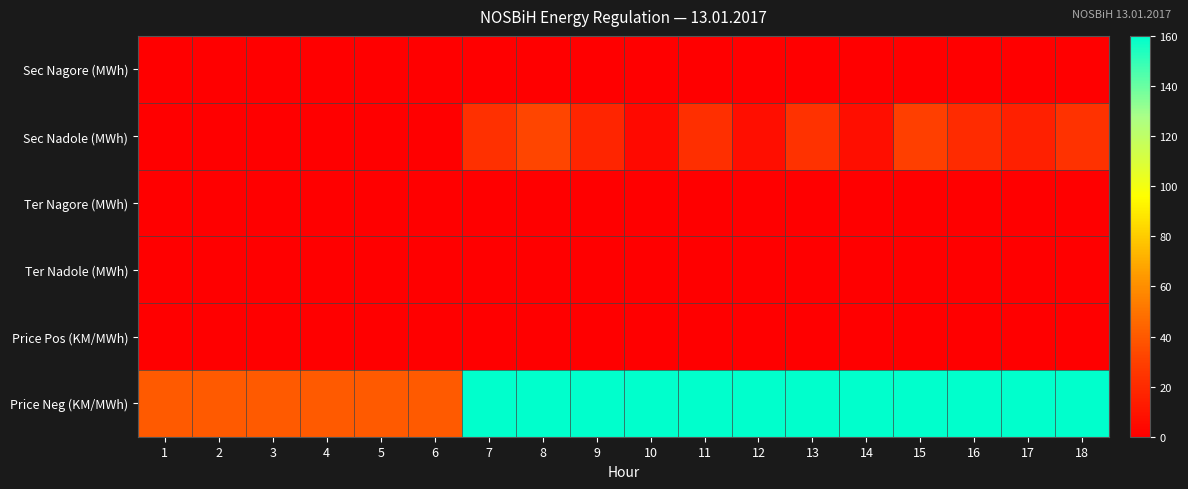

Reading right to left, transcribe all the data shown in this chart.

Sec Nagore (MWh): 18=0.0	17=0.0	16=0.0	15=0.0	14=0.0	13=0.0	12=0.0	11=0.0	10=0.0	9=0.0	8=0.0	7=0.0	6=0.0	5=0.0	4=0.0	3=0.0	2=0.0	1=0.0
Sec Nadole (MWh): 18=23.1	17=15.0	16=20.3	15=29.8	14=7.4	13=23.1	12=7.2	11=22.2	10=4.7	9=17.9	8=31.9	7=23.1	6=0.0	5=0.0	4=0.0	3=0.0	2=0.0	1=0.0
Ter Nagore (MWh): 18=0.0	17=0.0	16=0.0	15=0.0	14=0.0	13=0.0	12=0.0	11=0.0	10=0.0	9=0.0	8=0.0	7=0.0	6=0.0	5=0.0	4=0.0	3=0.0	2=0.0	1=0.0
Ter Nadole (MWh): 18=0.0	17=0.0	16=0.0	15=0.0	14=0.0	13=0.0	12=0.0	11=0.0	10=0.0	9=0.0	8=0.0	7=0.0	6=0.0	5=0.0	4=0.0	3=0.0	2=0.0	1=0.0
Price Pos (KM/MWh): 18=0.1	17=0.1	16=0.1	15=0.1	14=0.1	13=0.1	12=0.1	11=0.1	10=0.1	9=0.1	8=0.1	7=0.1	6=0.1	5=0.1	4=0.1	3=0.1	2=0.1	1=0.1
Price Neg (KM/MWh): 18=160.0	17=160.0	16=160.0	15=160.0	14=160.0	13=160.0	12=160.0	11=160.0	10=160.0	9=160.0	8=160.0	7=160.0	6=40.1	5=40.1	4=40.1	3=40.1	2=40.1	1=40.1